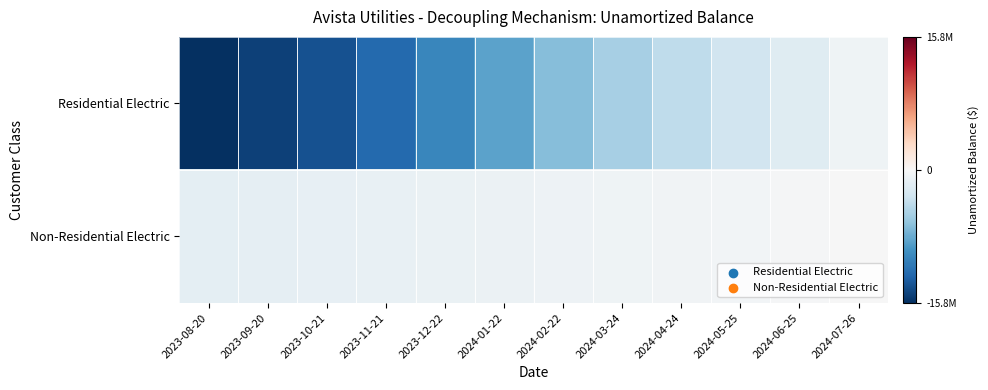

Reading left to right, list all the values displayed in this chart.

Residential Electric: 2023-08-20=-15823476.5	2023-09-20=-14818402.2	2023-10-21=-13744893.5	2023-11-21=-12261623.3	2023-12-22=-10357330.0	2024-01-22=-8407664.3	2024-02-22=-6746802.7	2024-03-24=-5272787.6	2024-04-24=-4078158.0	2024-05-25=-3000495.5	2024-06-25=-1935728.6	2024-07-26=-658804.0
Non-Residential Electric: 2023-08-20=-1594608.2	2023-09-20=-1459842.1	2023-10-21=-1322185.8	2023-11-21=-1183236.7	2023-12-22=-1039809.8	2024-01-22=-900129.2	2024-02-22=-766365.3	2024-03-24=-636460.4	2024-04-24=-513053.1	2024-05-25=-380959.5	2024-06-25=-237066.2	2024-07-26=-74748.4